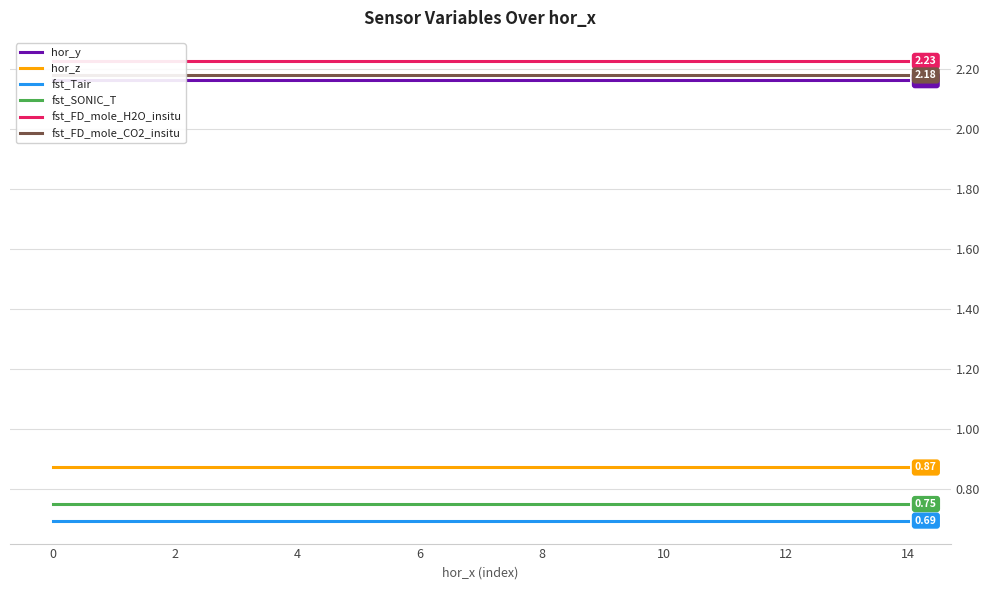

Is this an area chart (filled region under the line)?

No